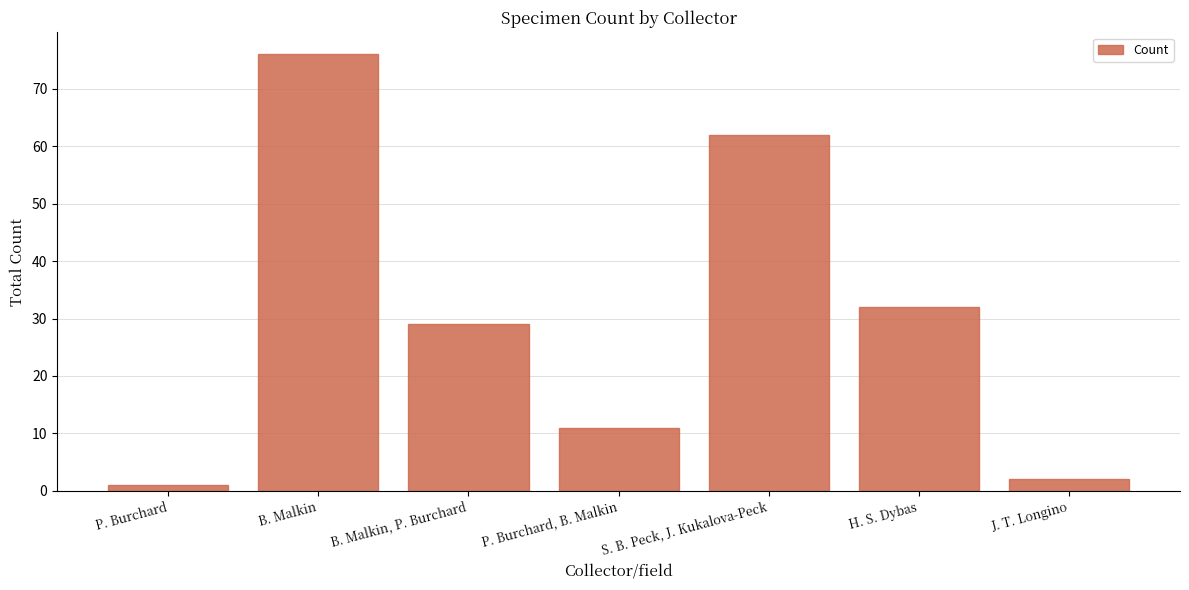

What is the label of the 3rd bar from the right?

S. B. Peck, J. Kukalova-Peck